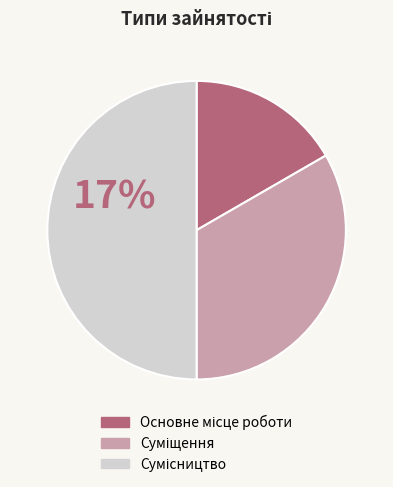

To the nearest percent, what is the difference between the largest and smallest slice percentages?

33%